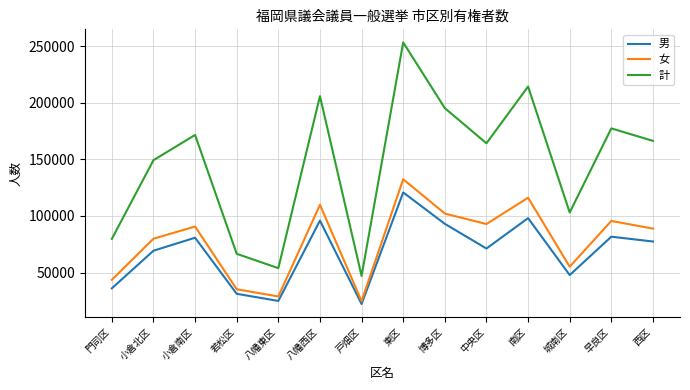

Count the number of data series in this chart.

3